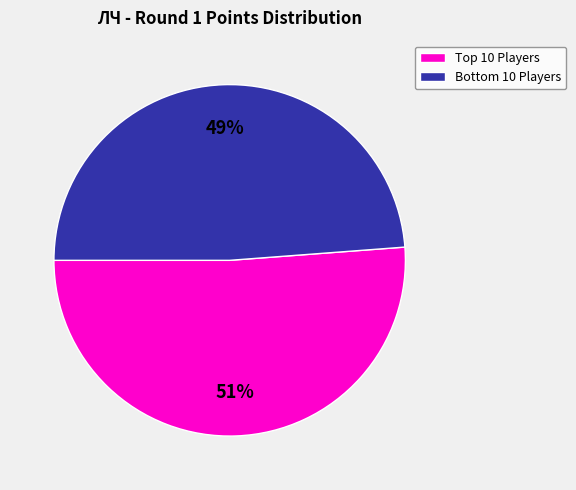

To the nearest percent, what is the average slice percentage?

50%